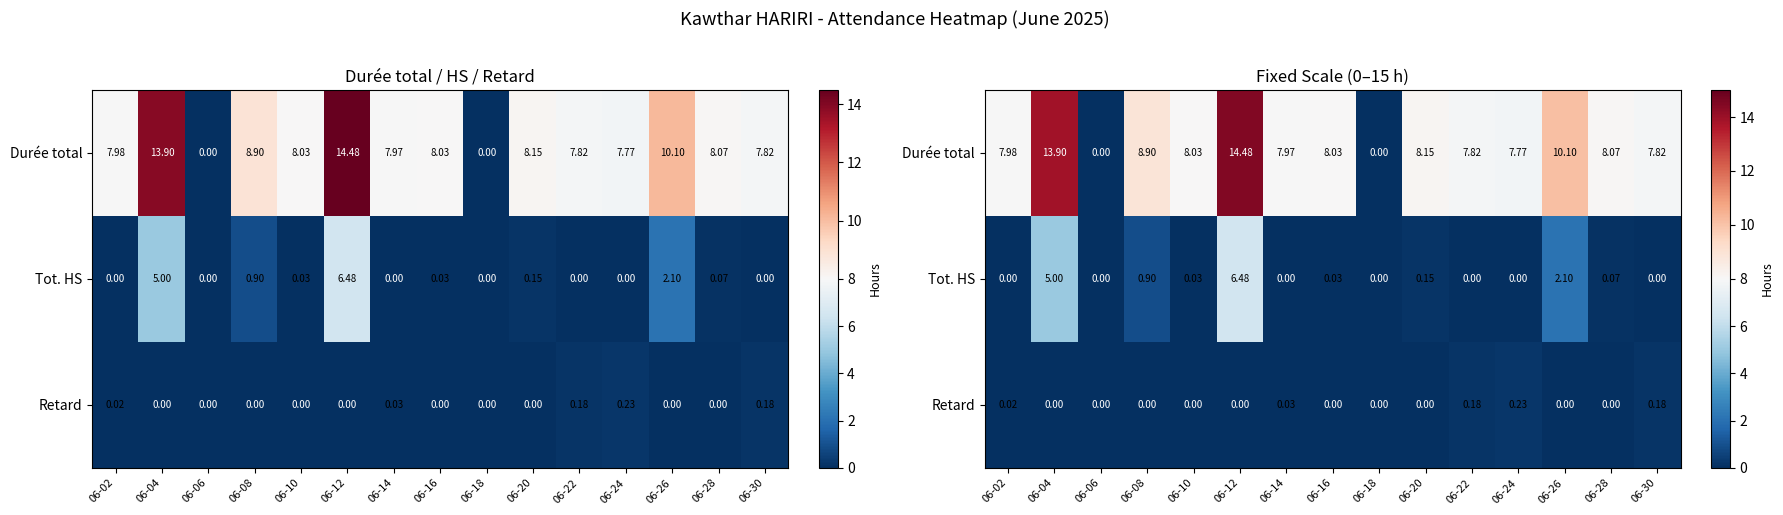

Is it true that Retard equals 0.0 at 06-02?

True